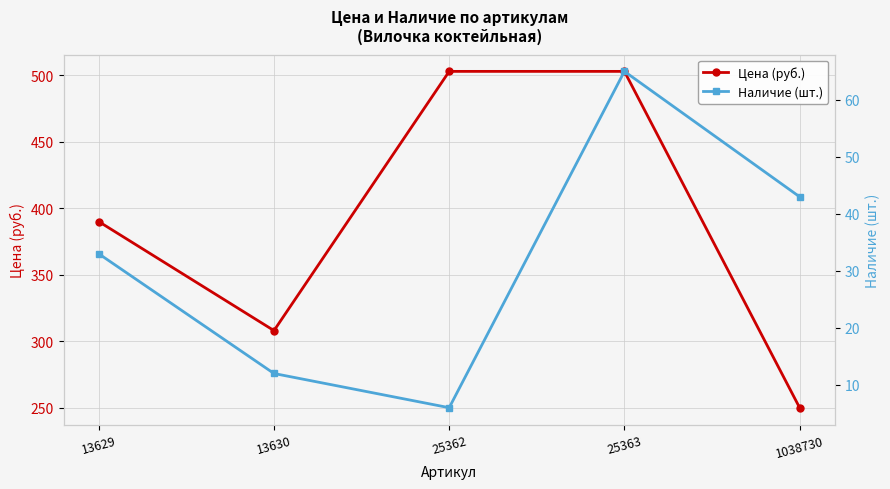

Between 25363 and 1038730, which is larger?

25363